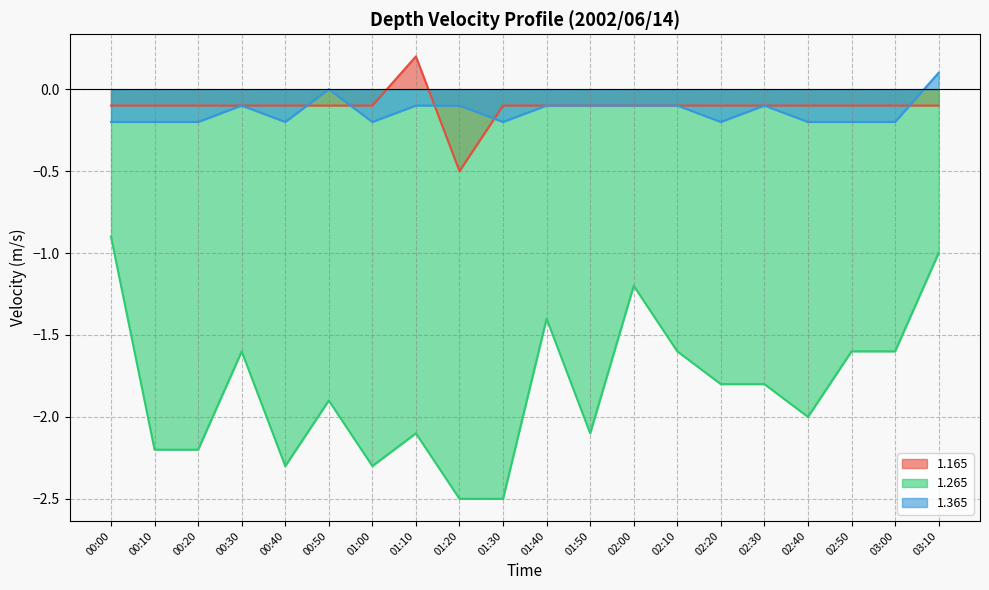

Is it true that 1.165 line equals -0.1 at 00:50?

True